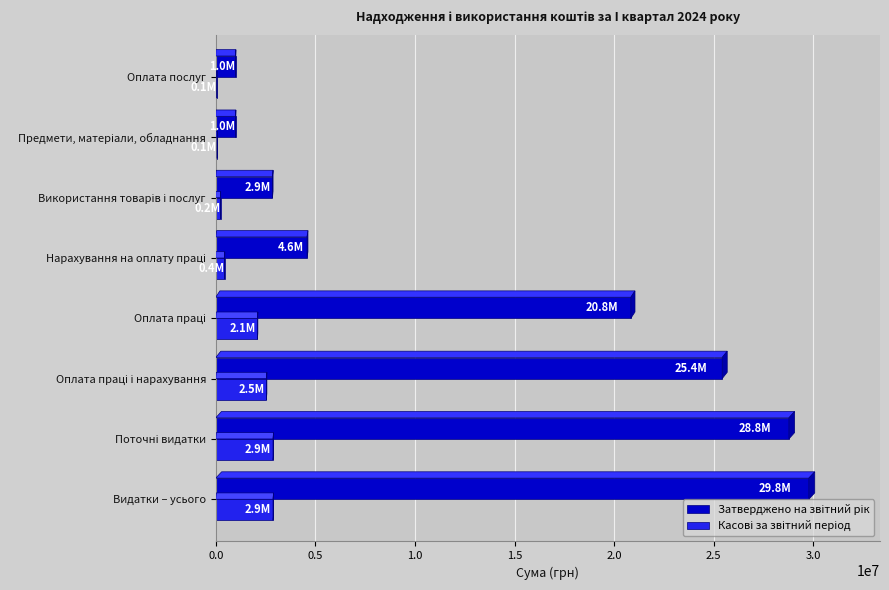

Which label corresponds to the largest value in the chart?

Видатки – усього